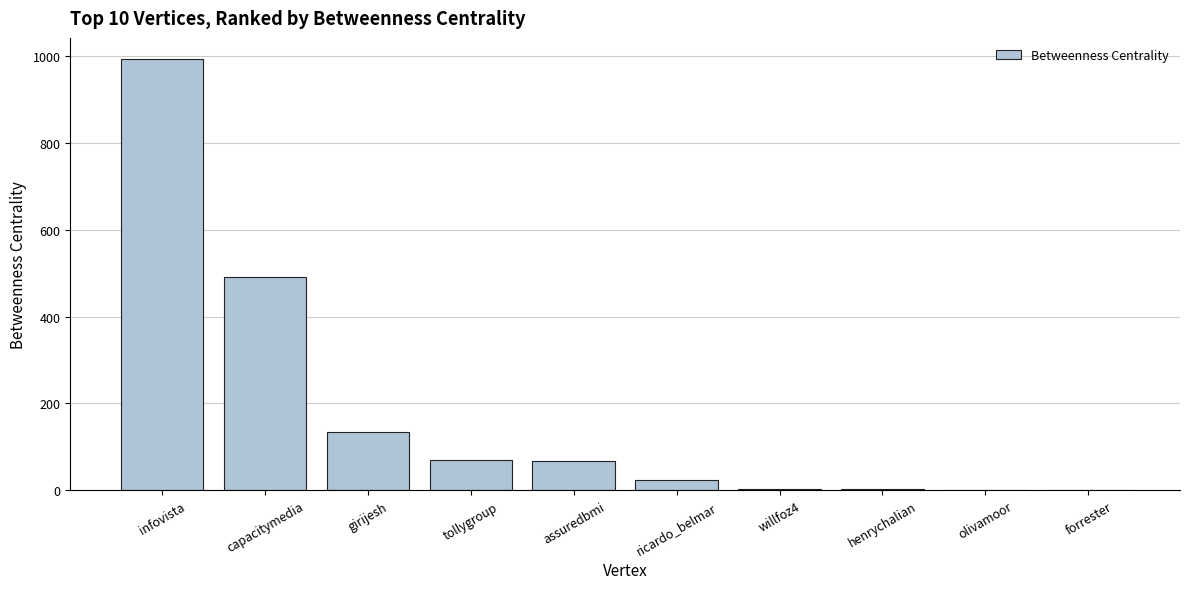

Where is the data nearest to the value 496?

capacitymedia